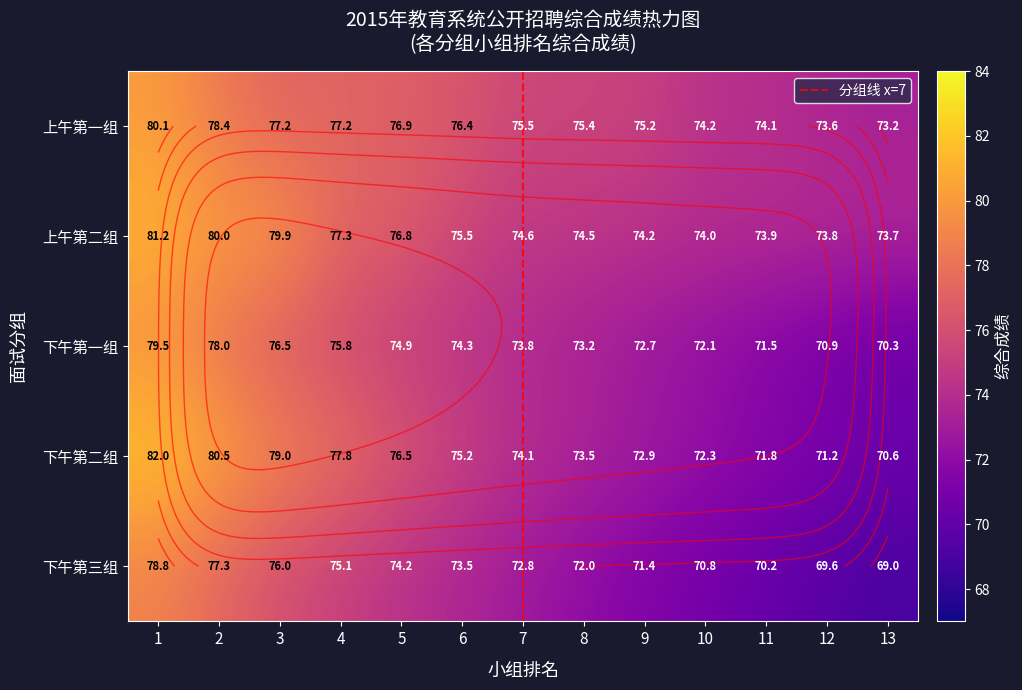

At which label does 上午第二组 reach its minimum?

13